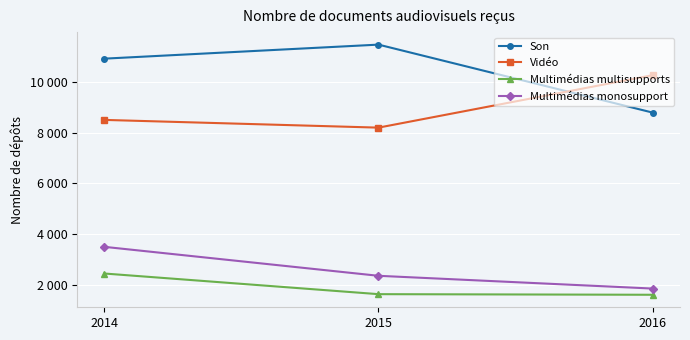

What is the difference between the Multimédias monosupport values at 2016 and 2014?

1647